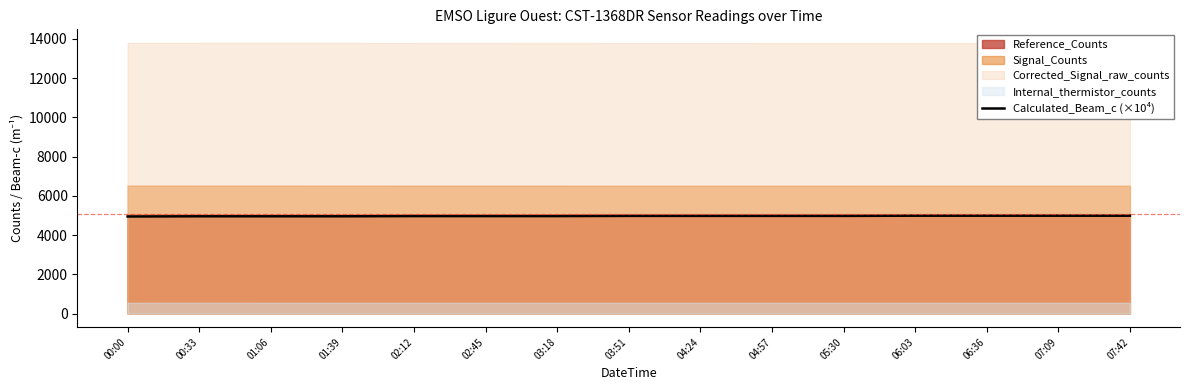

The chart shows a value of 4990 at 07:42. True or false?

True